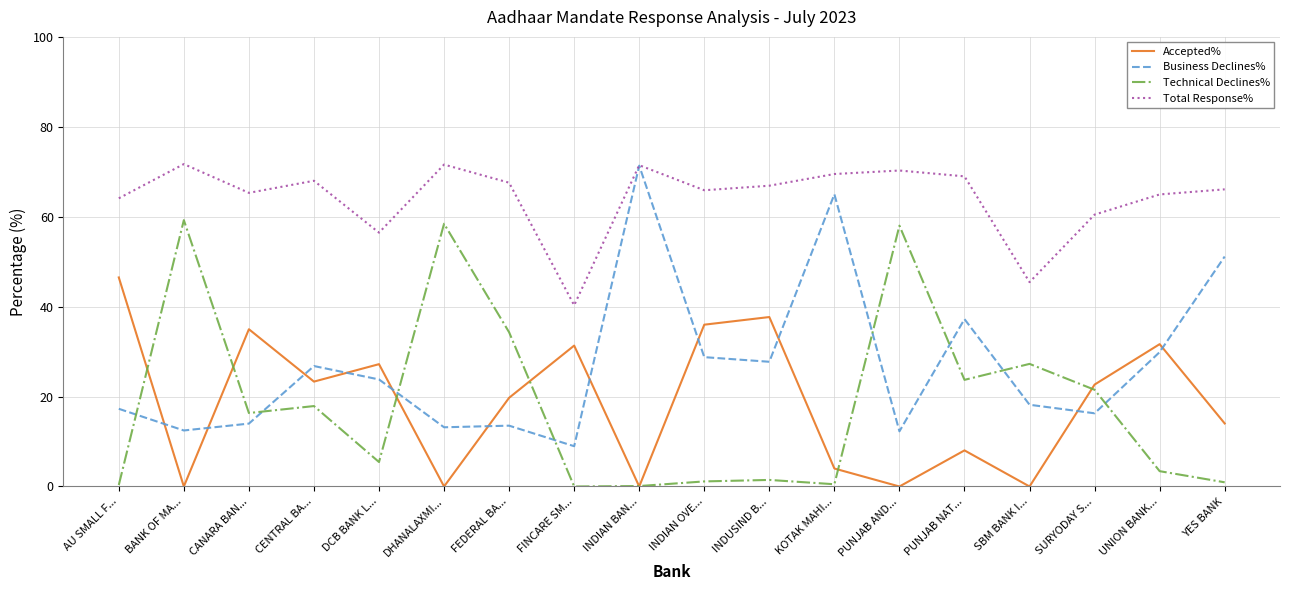

Between which two adjacent categories do Business Declines% and Accepted% first intersect?

AU SMALL F... and BANK OF MA...